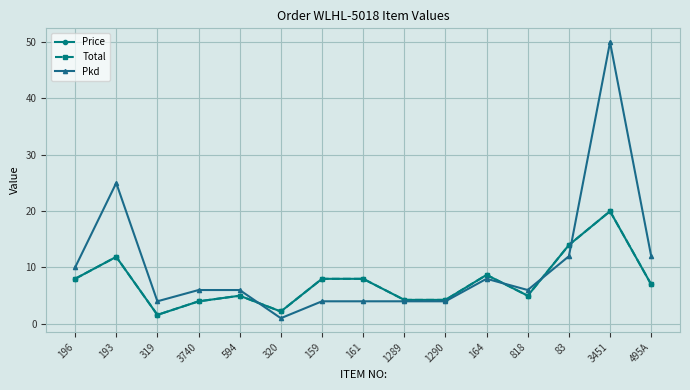

What is the value of the Total point at the 5th from the left?

5.0